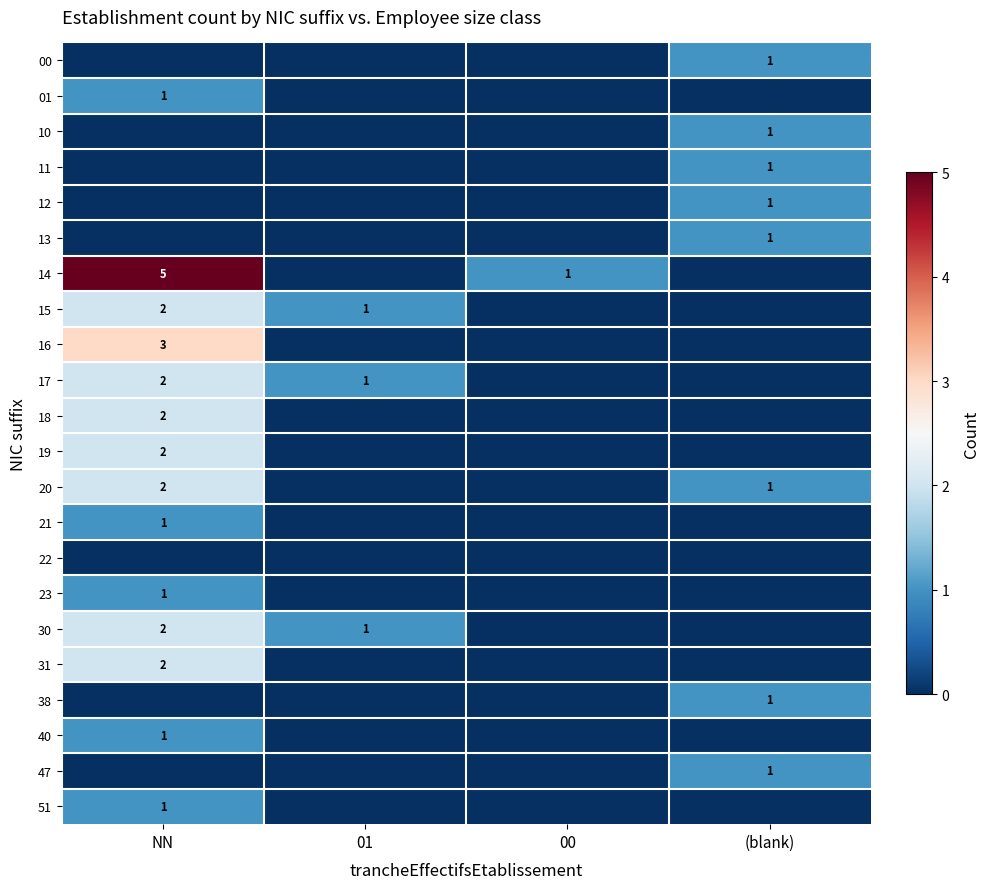

True or false: 17 has a value of 2 at NN.

True